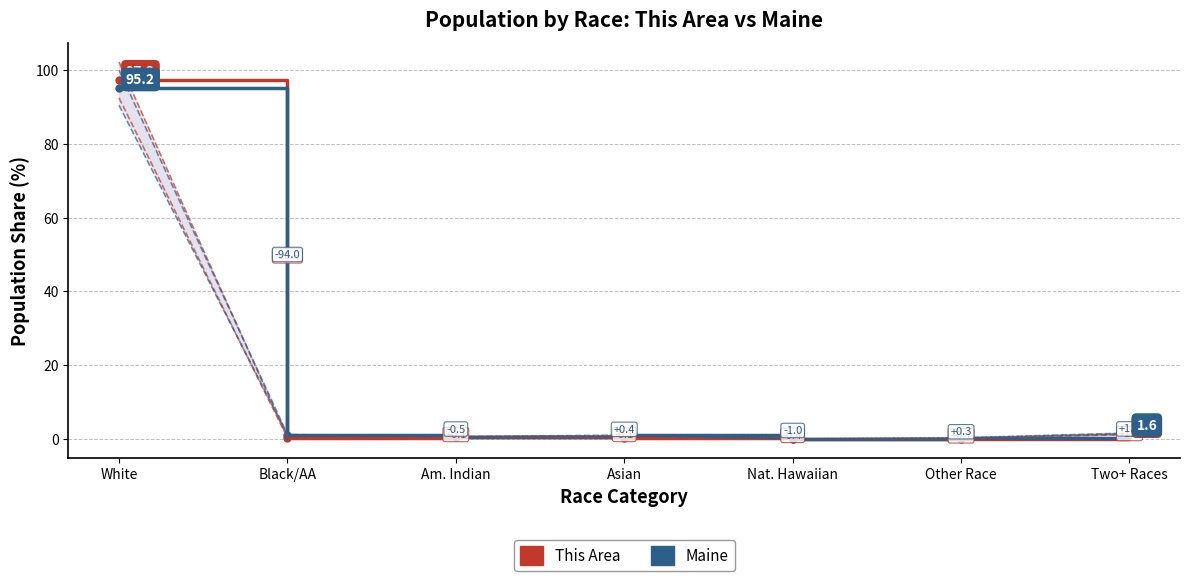

Which series has the widest spread of values?

This Area